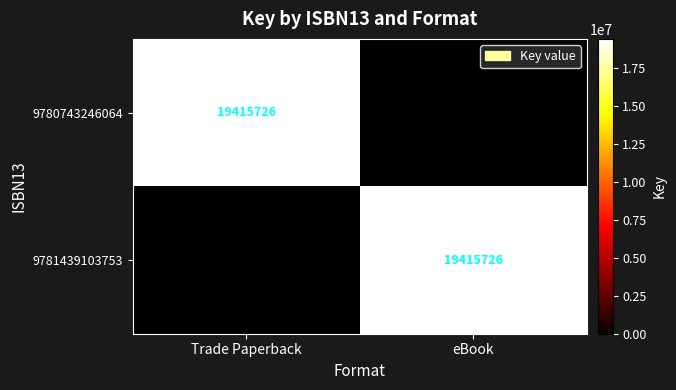

True or false: 9781439103753 has a value of 19415726 at eBook.

True